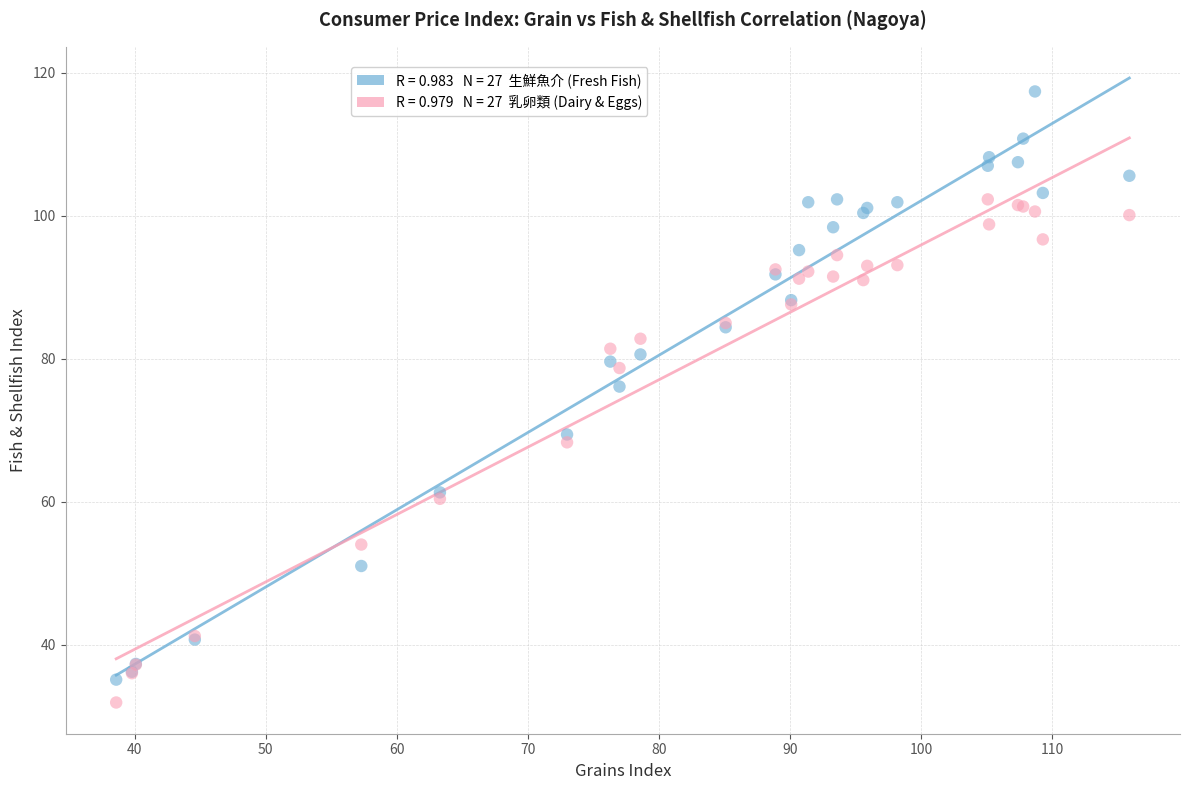

Across all series, what Y value is closest to 74?

76.1